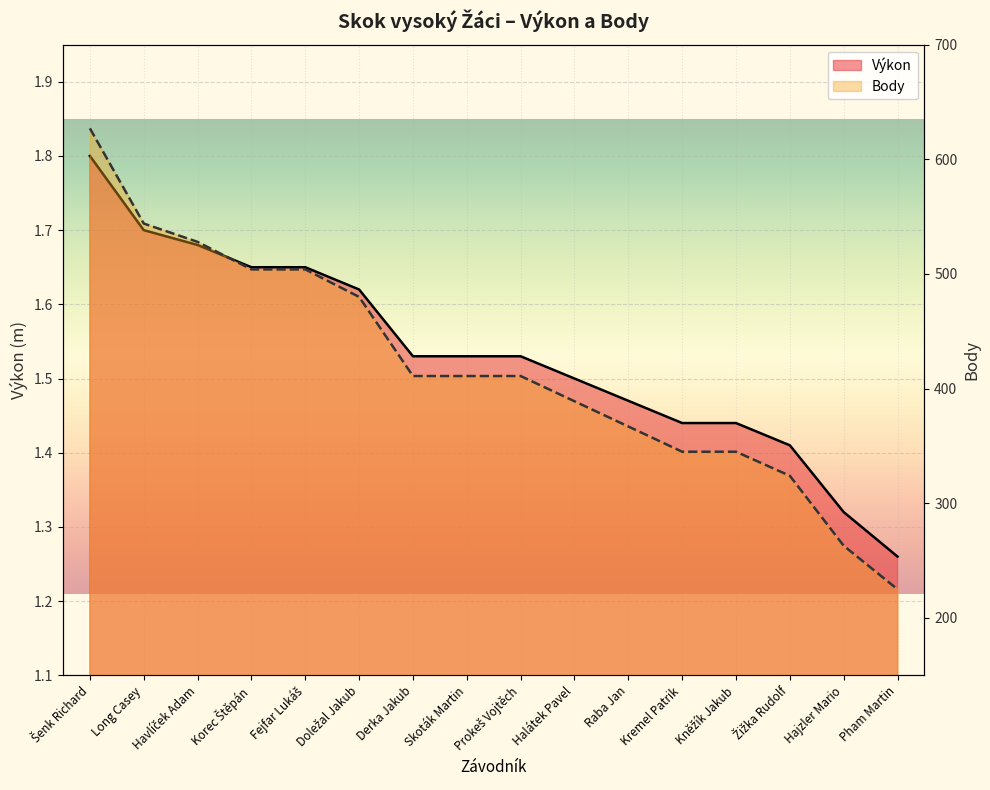

Is it true that Body equals 389.0 at Halátek Pavel?

True